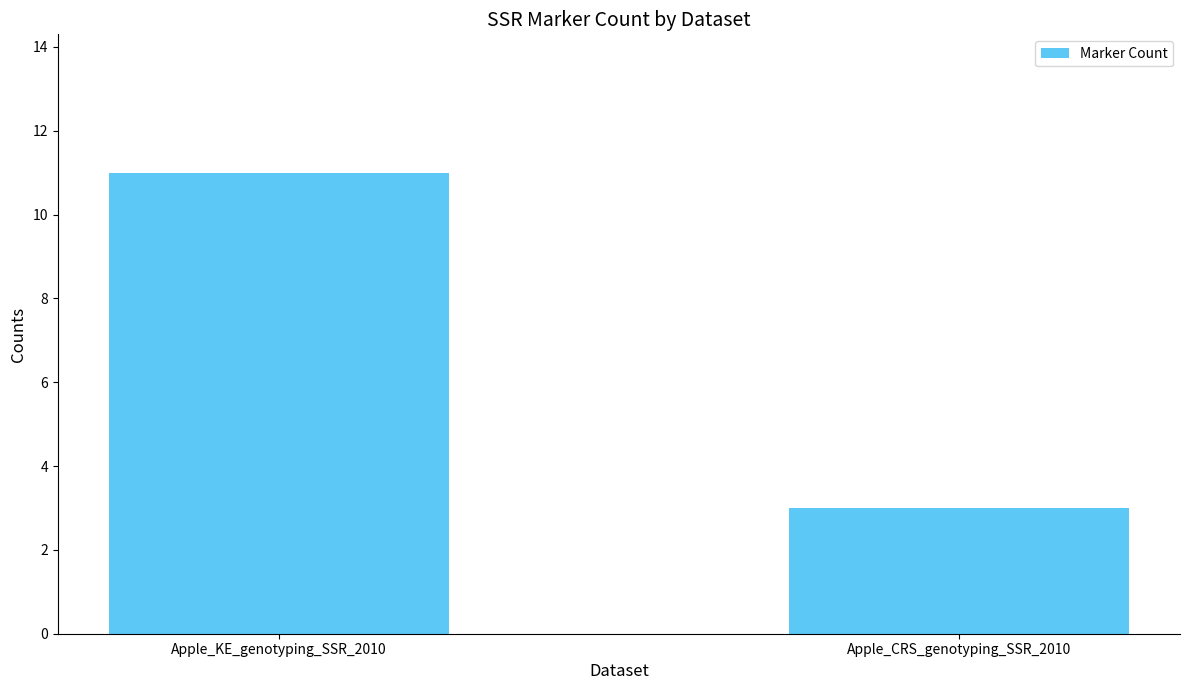

What is the difference between the values at Apple_CRS_genotyping_SSR_2010 and Apple_KE_genotyping_SSR_2010?

8